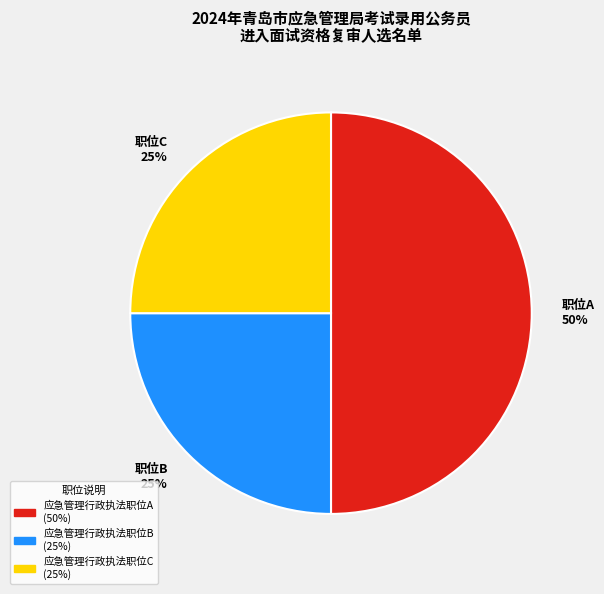

Combined, do 职位B 25% and 职位A 50% account for over 50%?

Yes